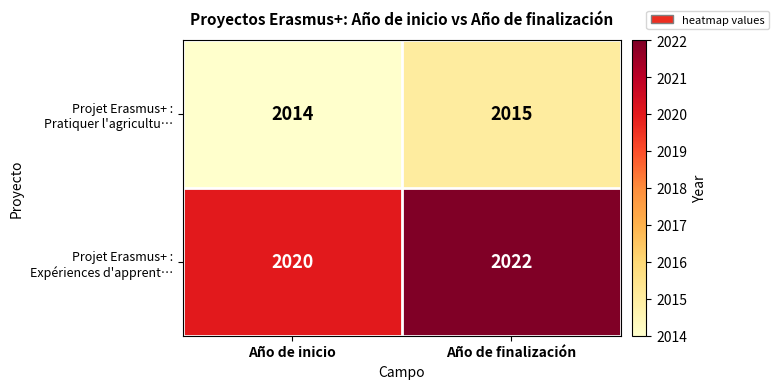

What is the difference between the highest and lowest values at Año de inicio?

6